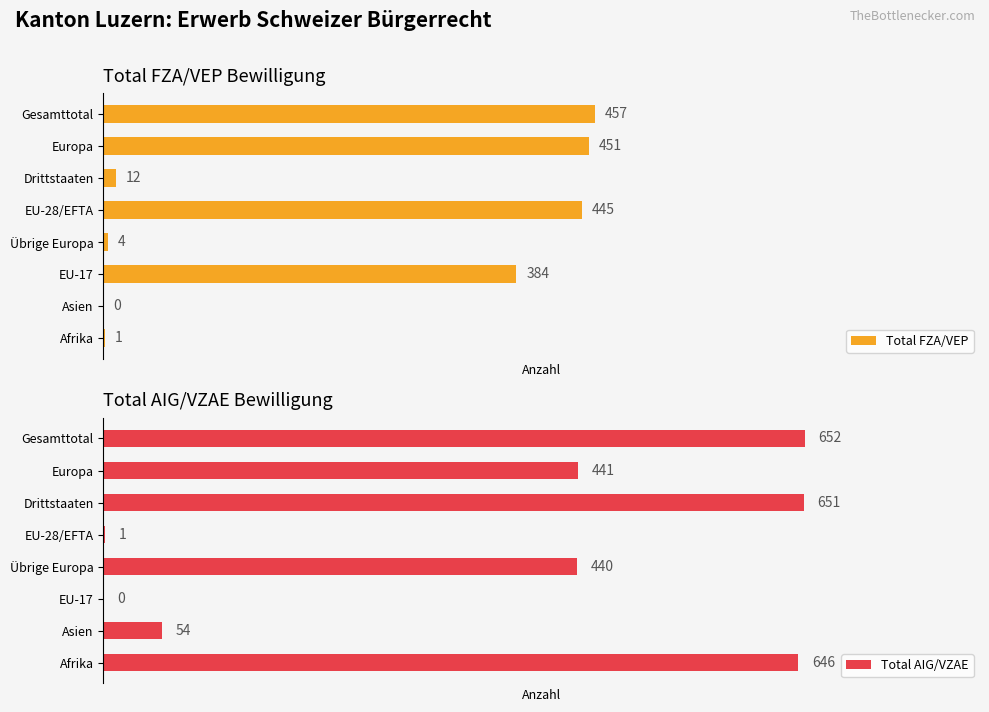

How many bars are there in each group?

2